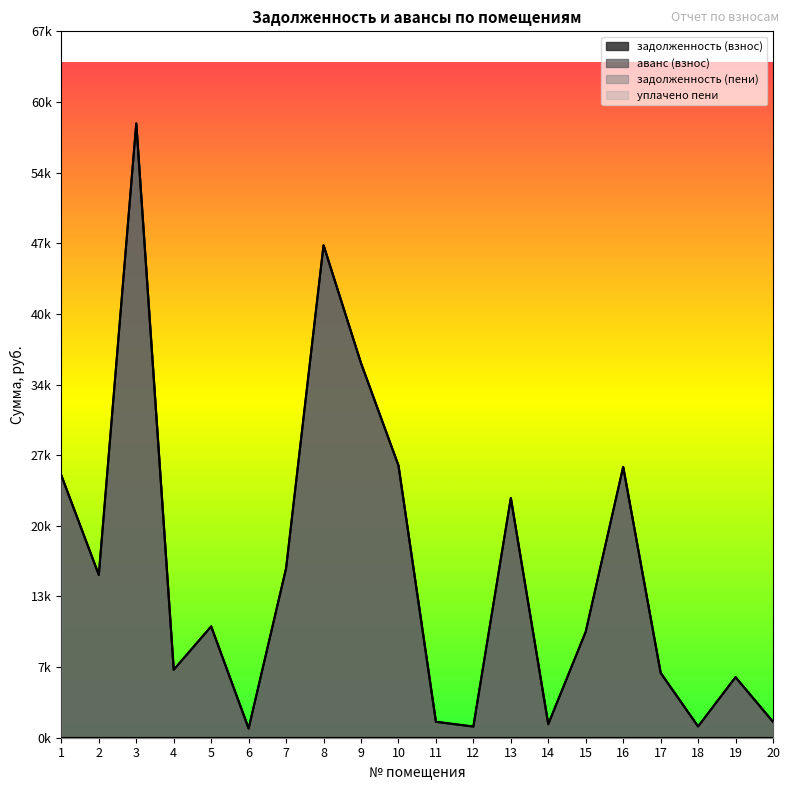

Which series changed the most between 5 and 10?

задолженность (взнос)